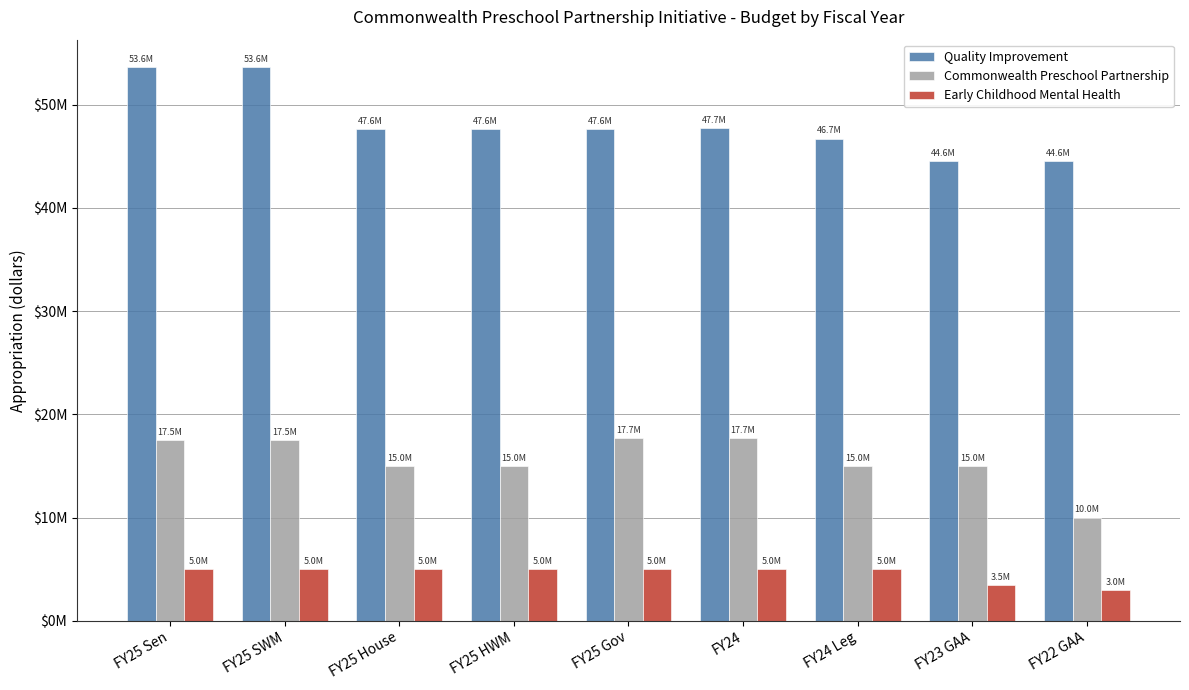

Is it true that Quality Improvement equals 65446589 at FY24?

False